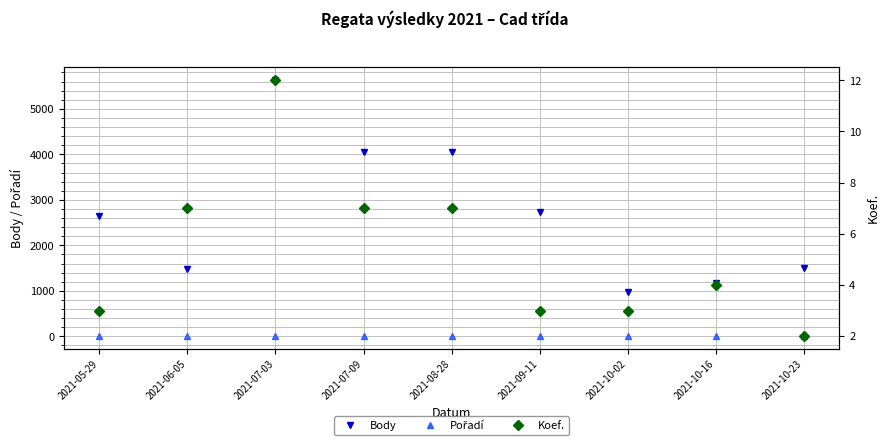

Reading left to right, what are all the values shown in this chart?

Body: 2021-05-29=2637	2021-06-05=1471	2021-07-03=5628	2021-07-09=4047	2021-08-28=4047	2021-09-11=2742	2021-10-02=969	2021-10-16=1172	2021-10-23=1508
Pořadí: 2021-05-29=2	2021-06-05=7	2021-07-03=6	2021-07-09=4	2021-08-28=3	2021-09-11=2	2021-10-02=3	2021-10-16=9	2021-10-23=2
Koef.: 2021-05-29=3	2021-06-05=7	2021-07-03=12	2021-07-09=7	2021-08-28=7	2021-09-11=3	2021-10-02=3	2021-10-16=4	2021-10-23=2